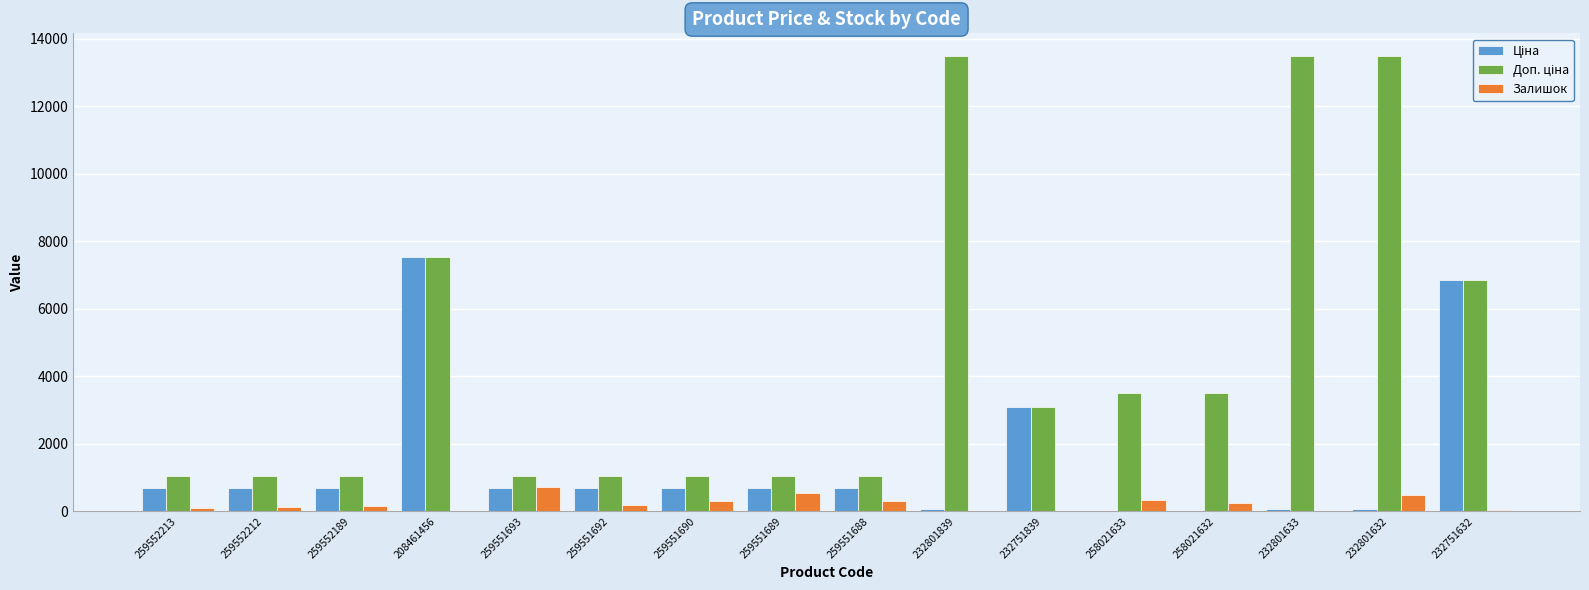

The value of Залишок at 259551693 is 737.0. True or false?

True